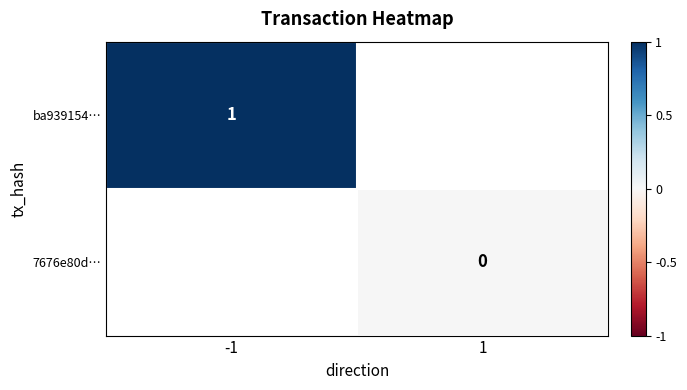

The value of ba939154… at -1 is 1. True or false?

True